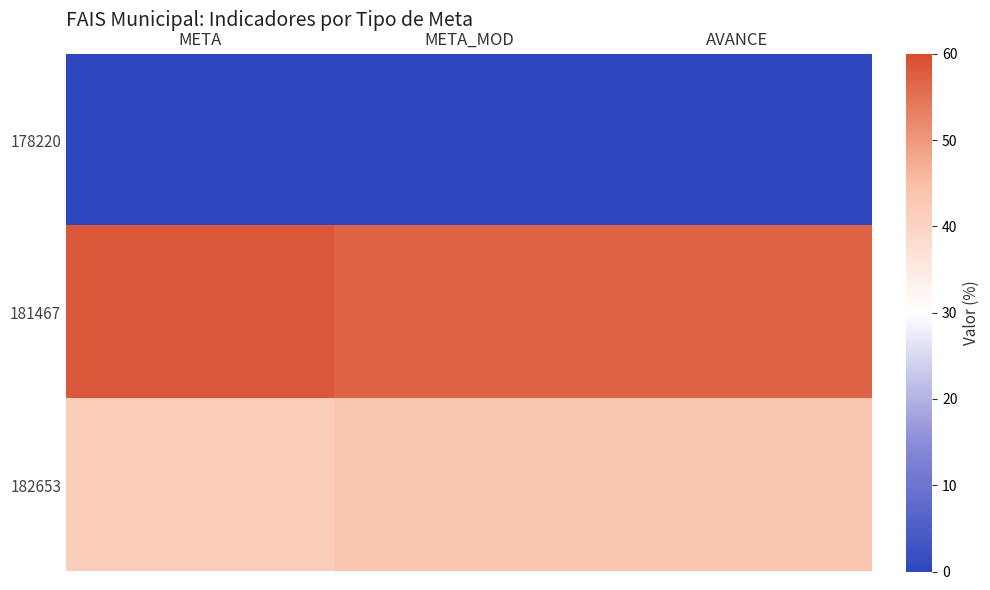

Which series changed the most between META and META_MOD?

181467